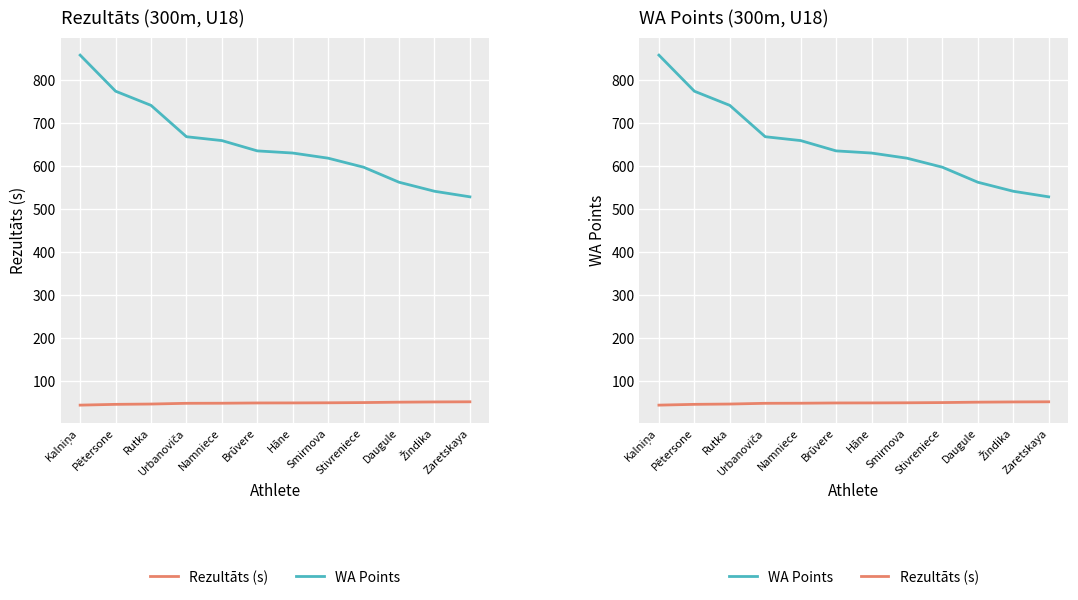

Is it true that WA Points equals 630.0 at Hāne?

True